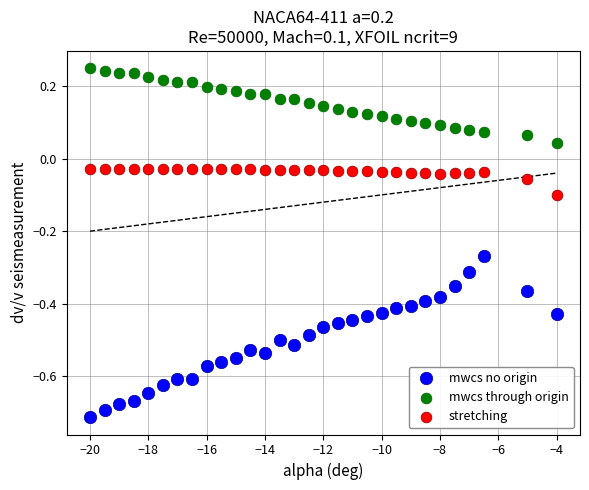

Across all data points, what is the range of X values (max minus min)?

16.0